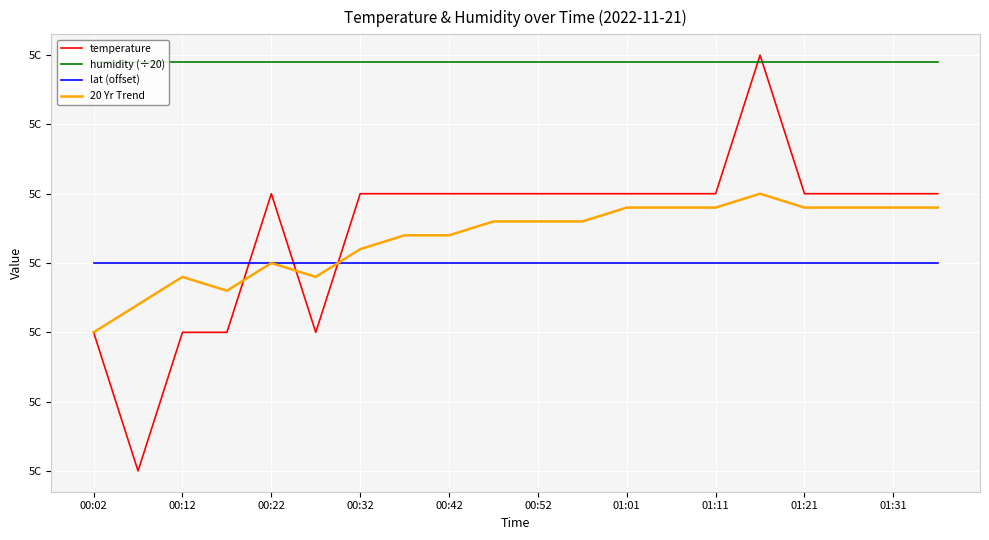

How many 20 Yr Trend values are between 4 and 5?

20